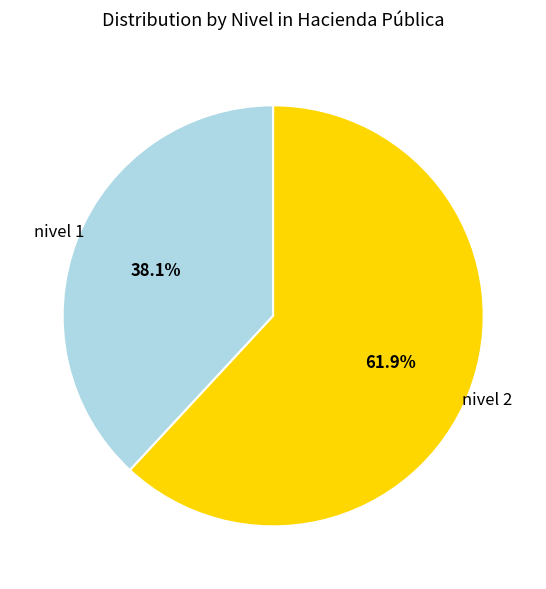

Which has a higher value, nivel 2 or nivel 1?

nivel 2